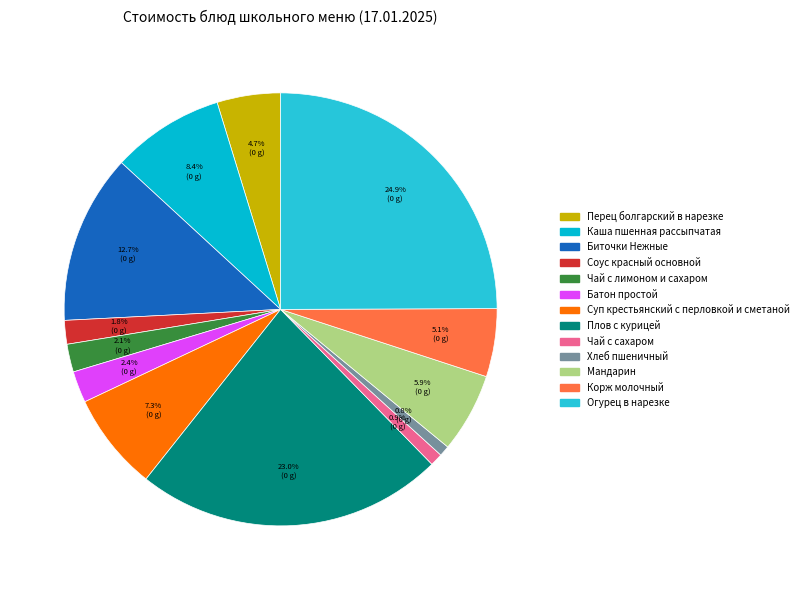

Which category has the smallest portion of the pie?

Хлеб пшеничный